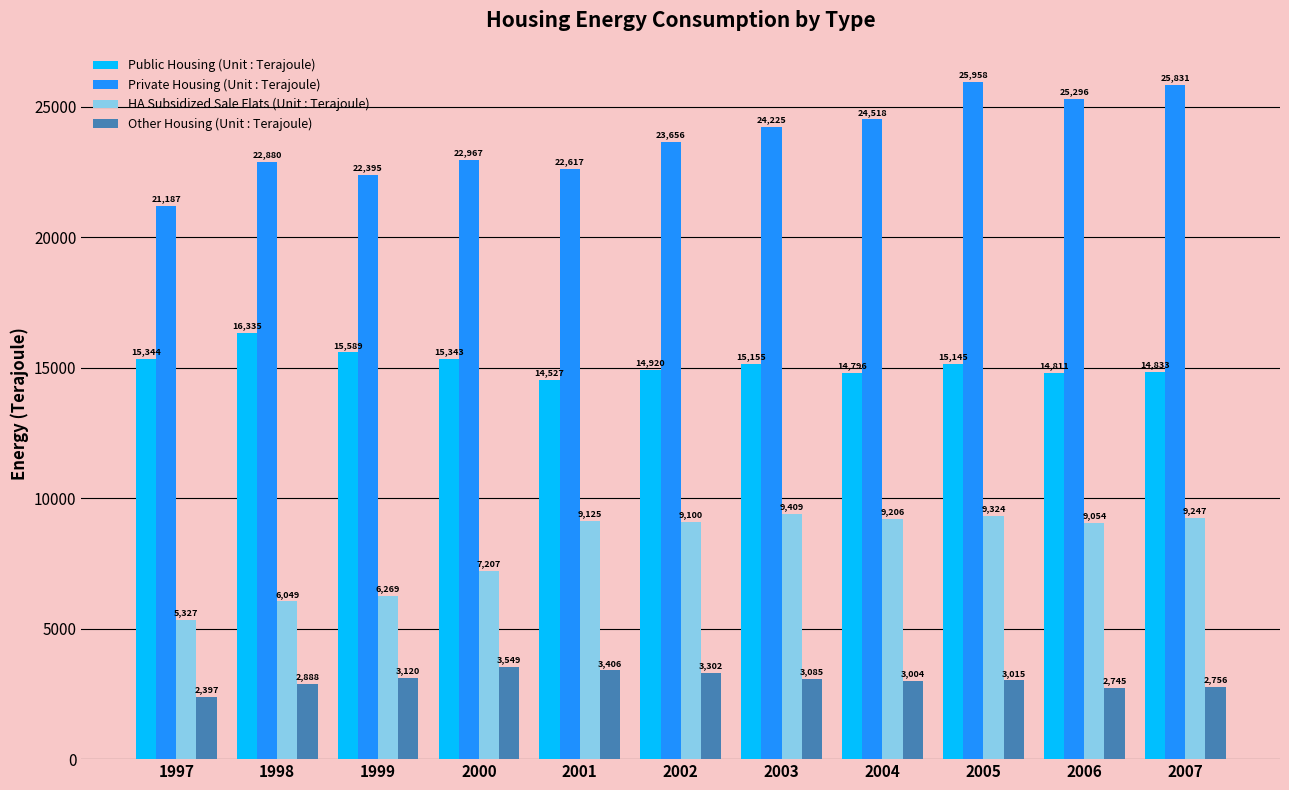

Does the chart contain any negative values?

No